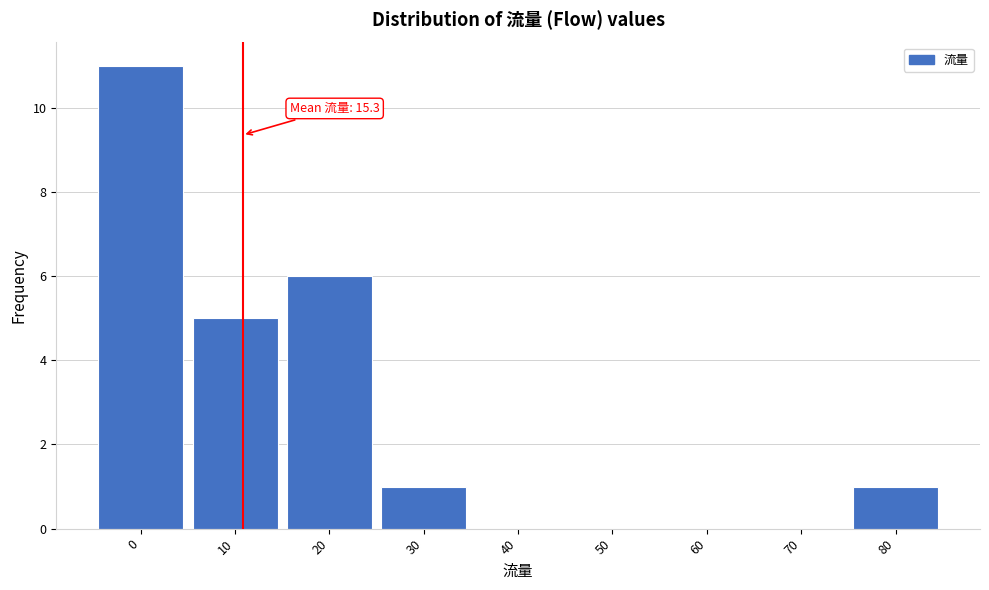

Reading right to left, transcribe all the data shown in this chart.

80=1	70=0	60=0	50=0	40=0	30=1	20=6	10=5	0=11